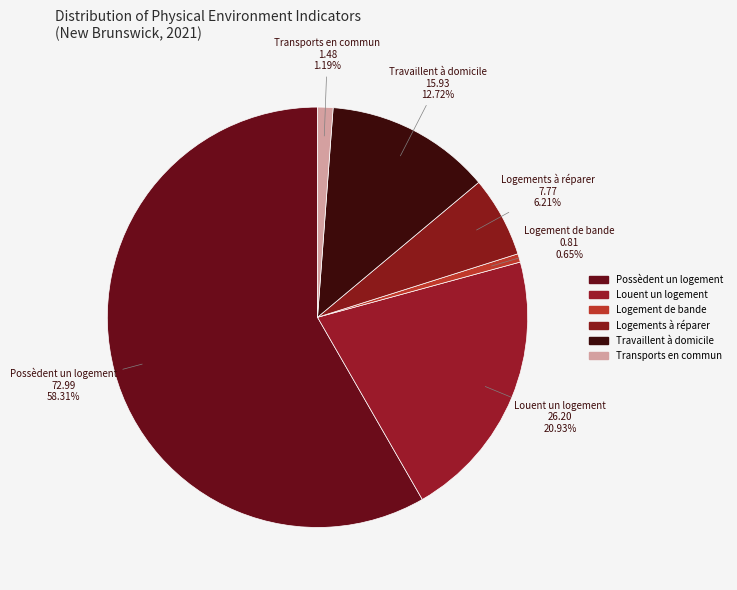

What is the smallest slice in the pie chart?

Habitent dans un logement de bande